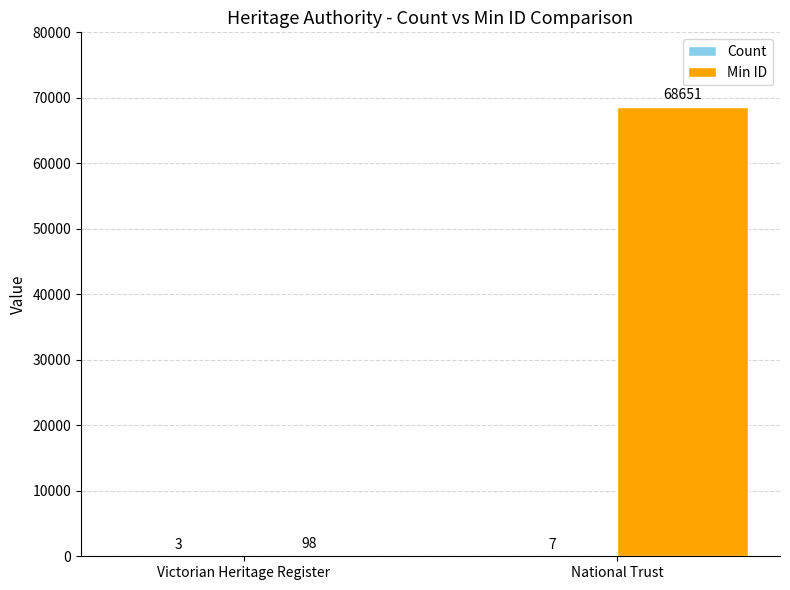

Which series changed the most between Victorian Heritage Register and National Trust?

Min ID